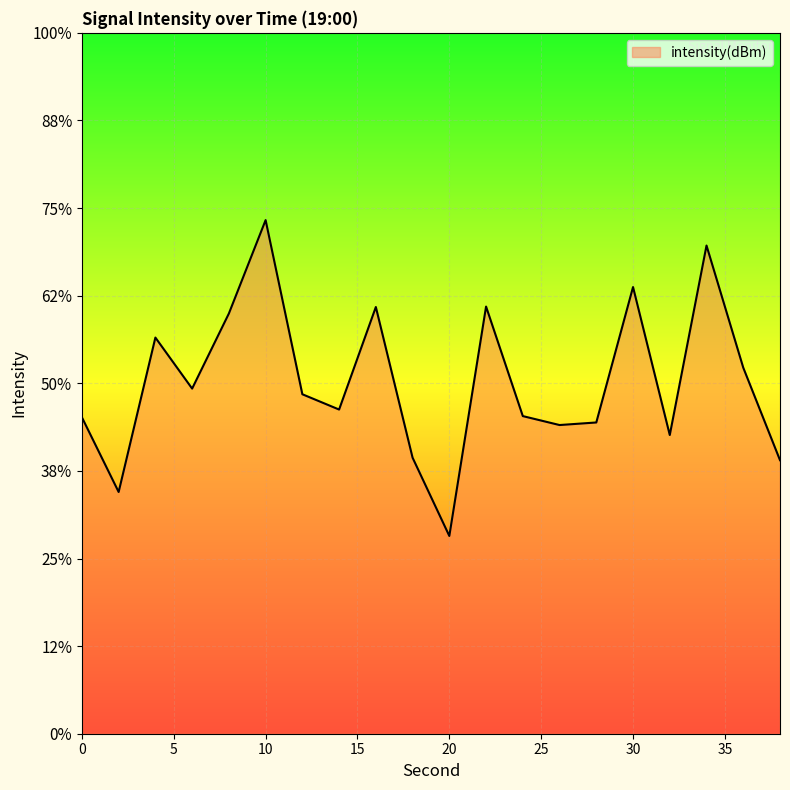

True or false: the data shows -117.8 at 22.

True